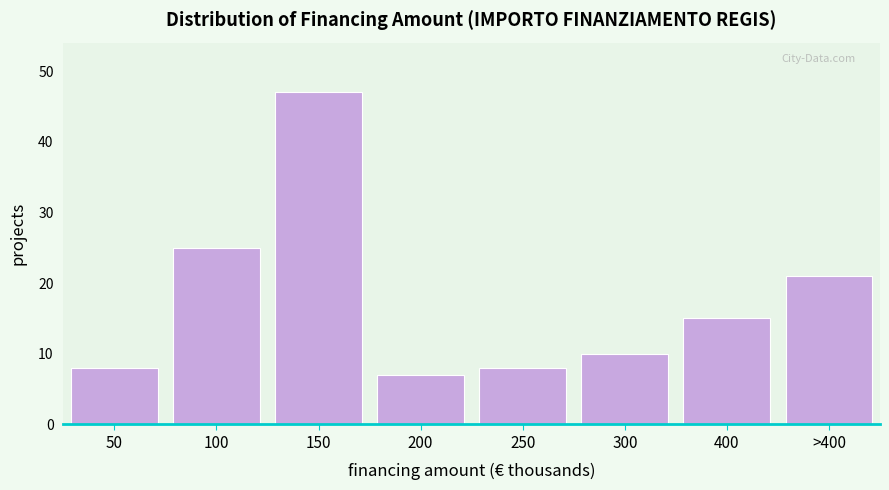

Reading left to right, list all the values displayed in this chart.

8	25	47	7	8	10	15	21